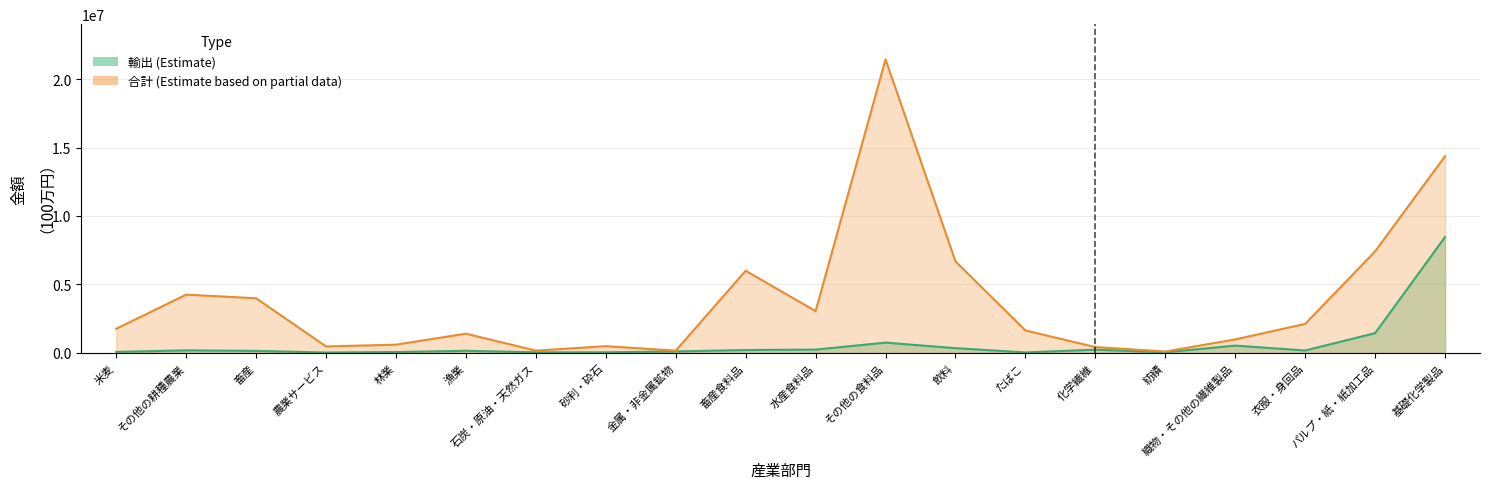

Does the chart have visible grid lines?

Yes